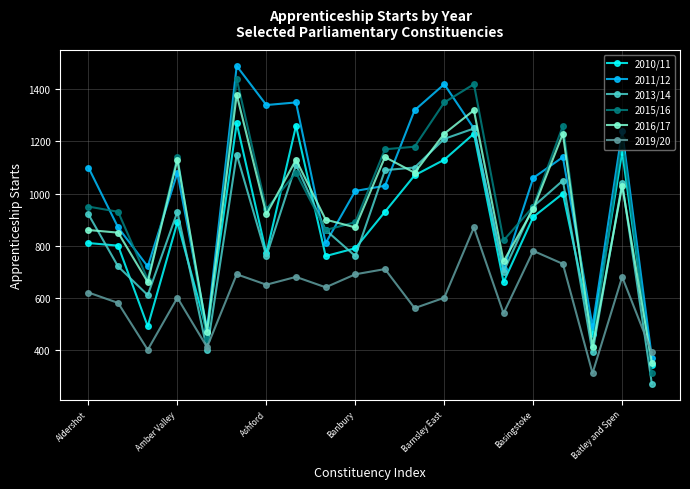

True or false: 2019/20 has more than 0 interior local peaks.

True